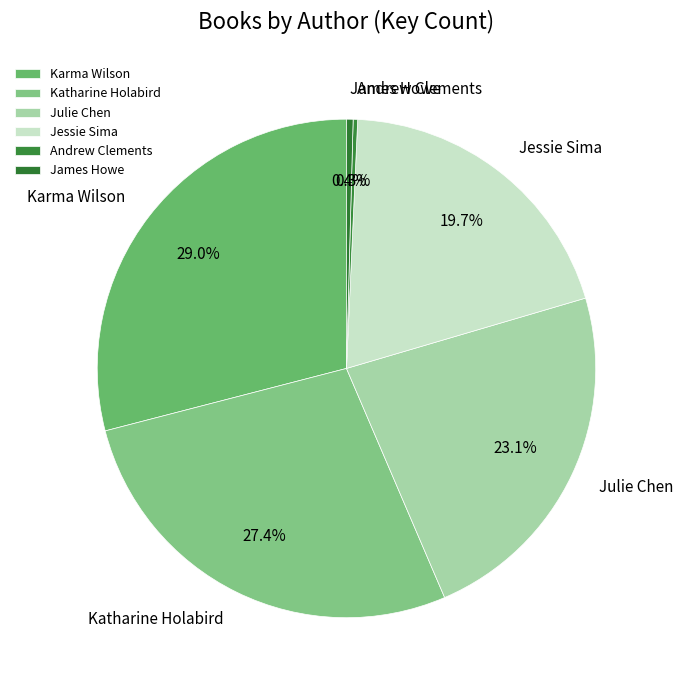

Is there any slice that represents more than half of the pie?

No